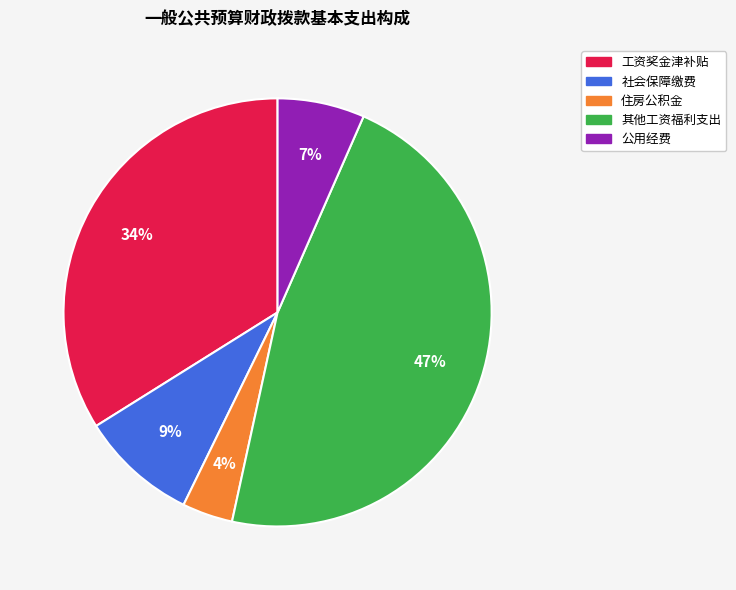

Between 其他工资福利支出 and 工资奖金津补贴, which is larger?

其他工资福利支出